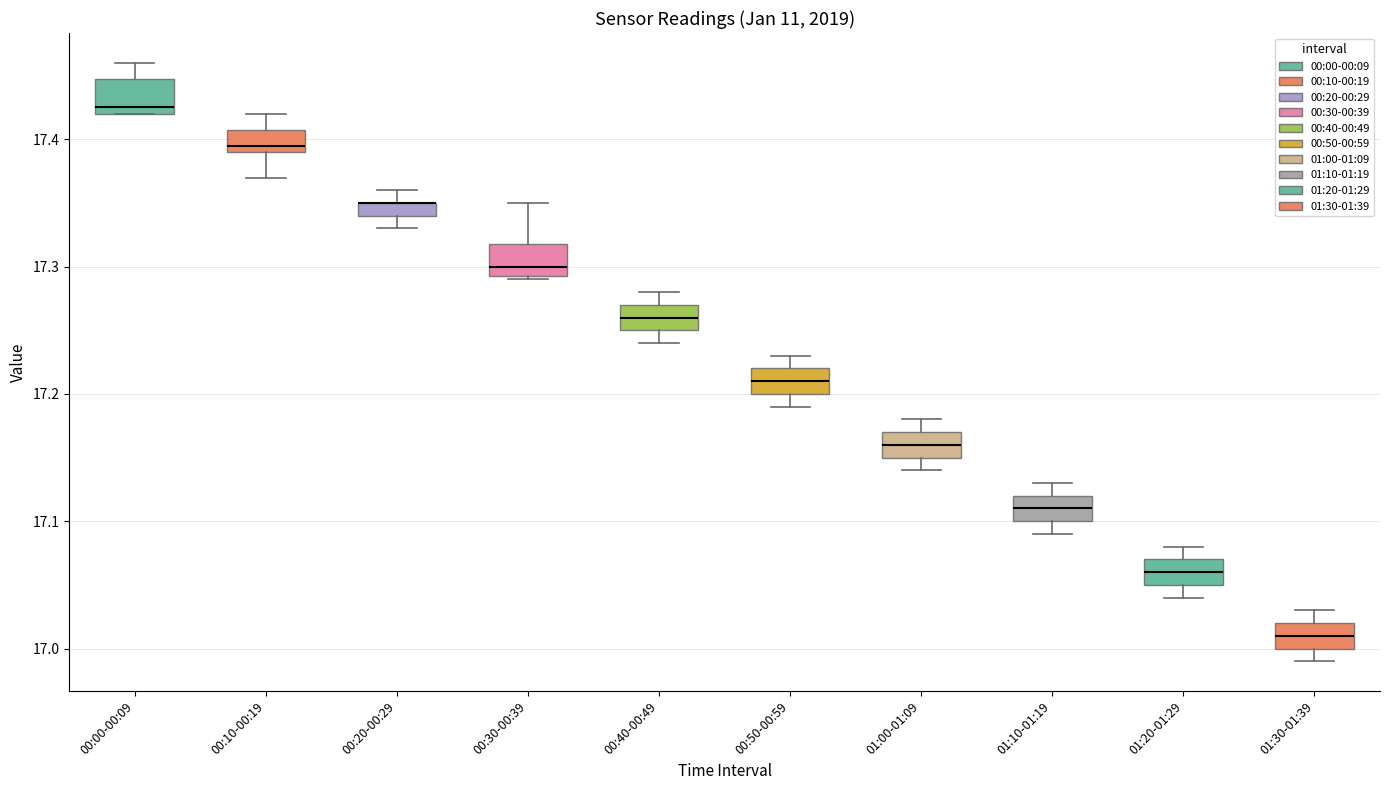

Where does the upper whisker of the box for 00:50-00:59 end on the y-axis? The values are not printed on the chart, so give them approximately, as read against the axis.

17.23